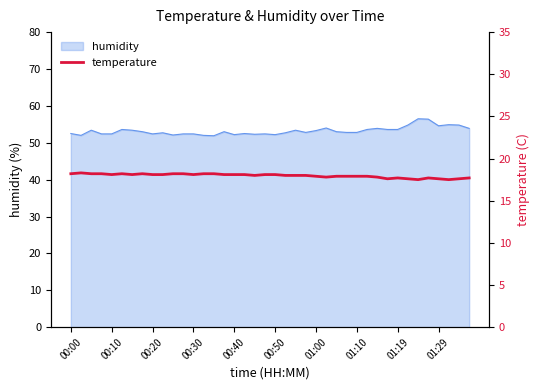

How many interior local valleys (lower than both neighbors) does the data have?

8